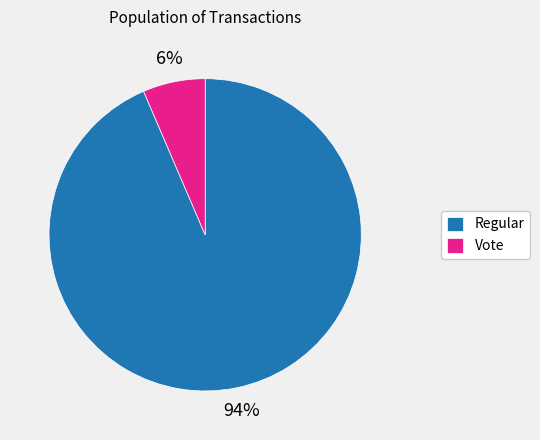

Is it true that Regular is 99% of the pie?

False